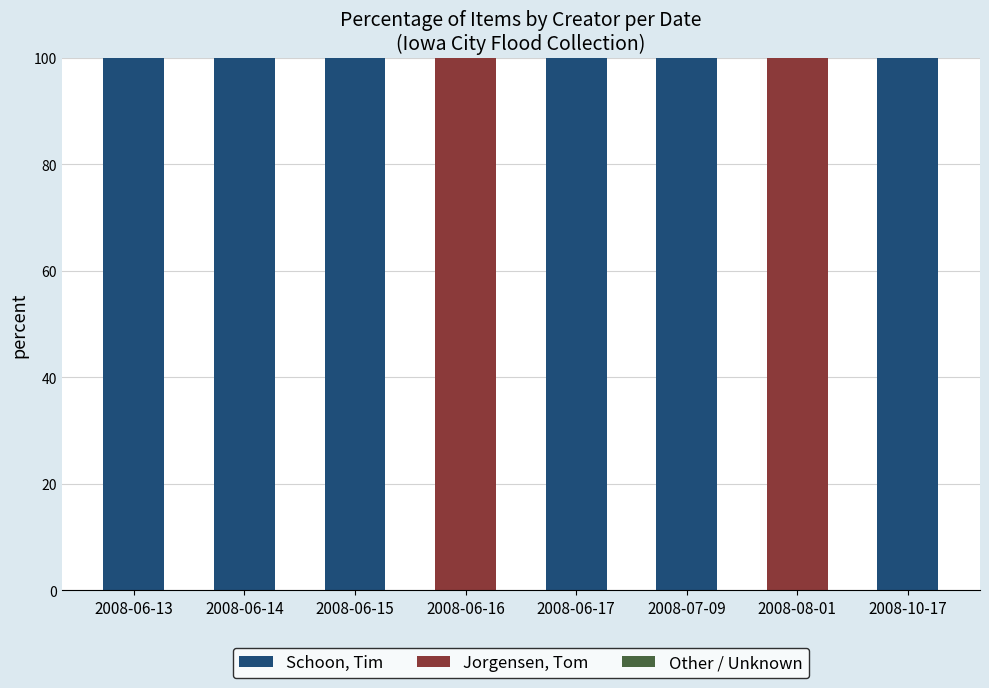

What is the sum of the Schoon, Tim values at 2008-07-09 and 2008-06-15?

200